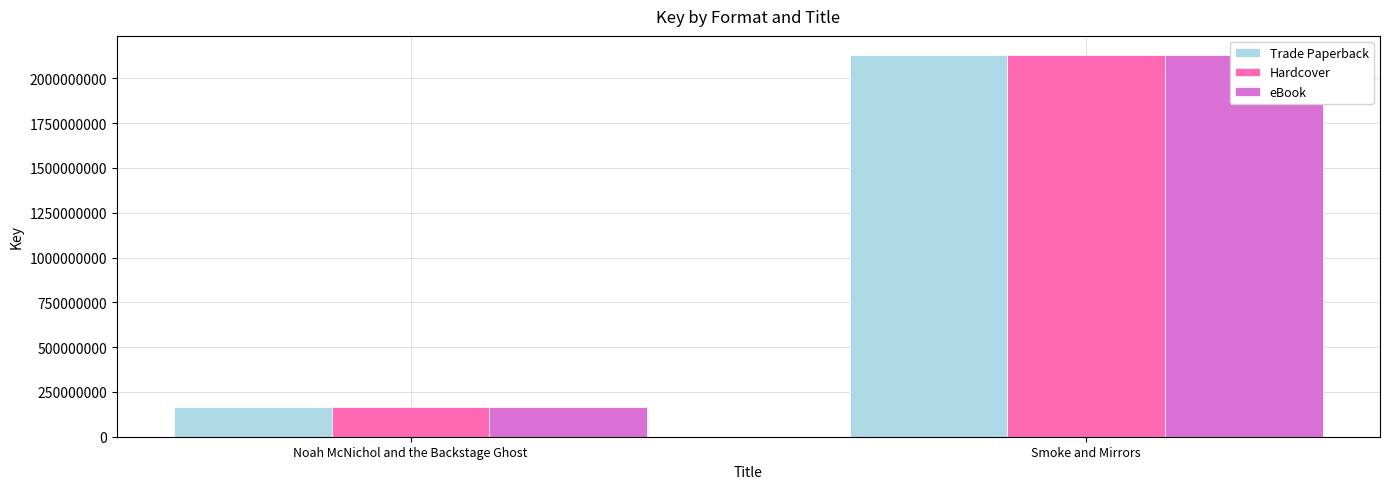

What is the label of the 1st bar from the left?

Noah McNichol and the Backstage Ghost